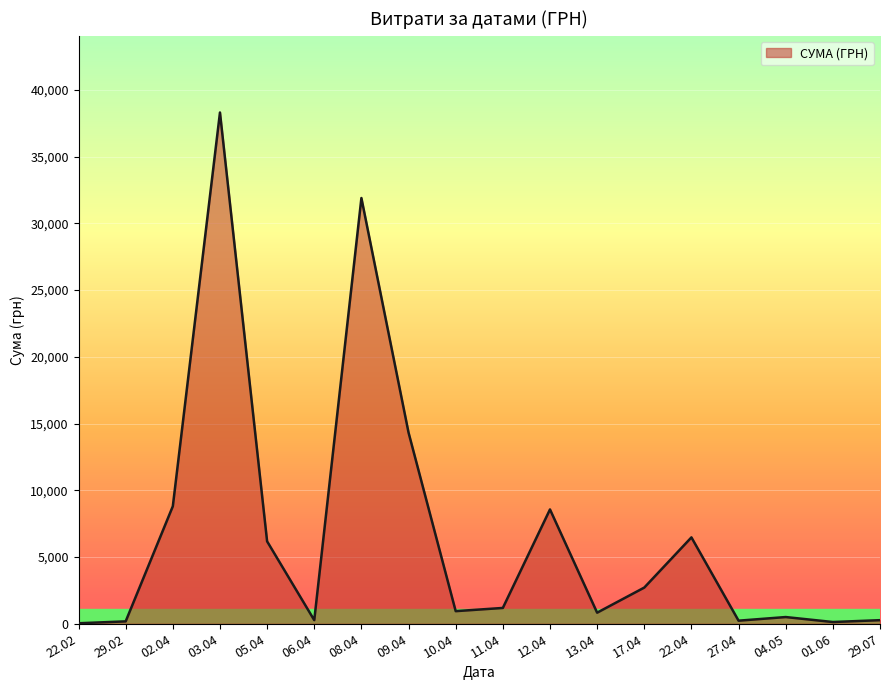

What is the ratio of the value at 09.04 to the value at 02.04?

1.6